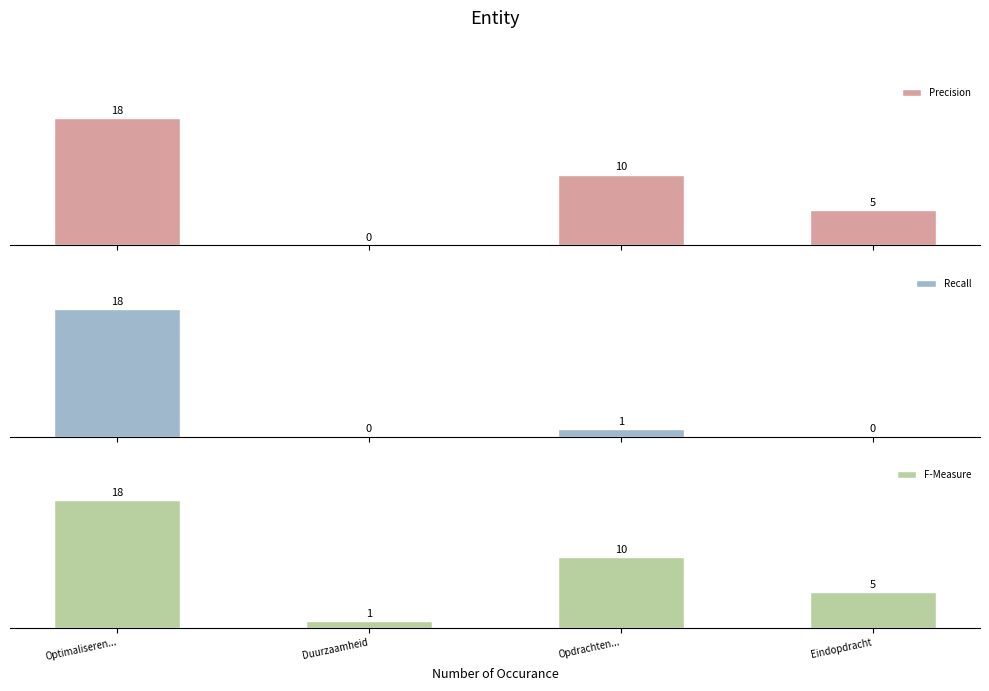

What is the value of the Recall bar at the 1st from the left?

18